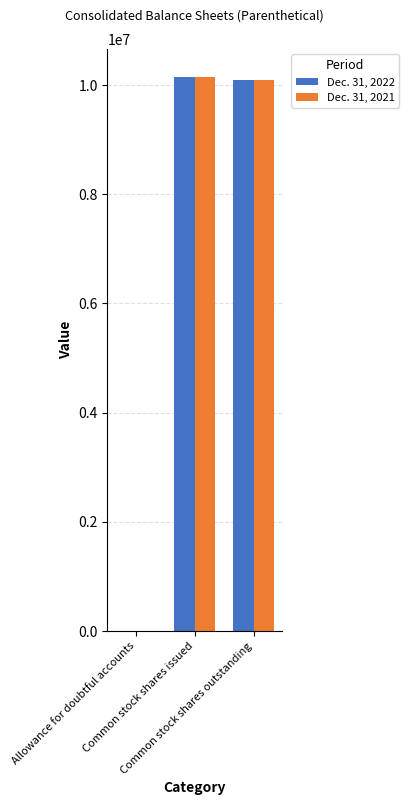

Reading right to left, extract all data points from this chart.

Dec. 31, 2022: Common stock shares outstanding=10094322	Common stock shares issued=10153633	Allowance for doubtful accounts=1111
Dec. 31, 2021: Common stock shares outstanding=10094322	Common stock shares issued=10153633	Allowance for doubtful accounts=1410